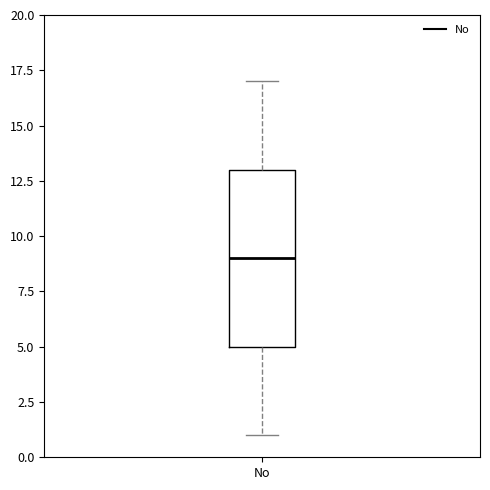

Where is the lower edge of the box for No on the y-axis? The values are not printed on the chart, so give them approximately, as read against the axis.

5